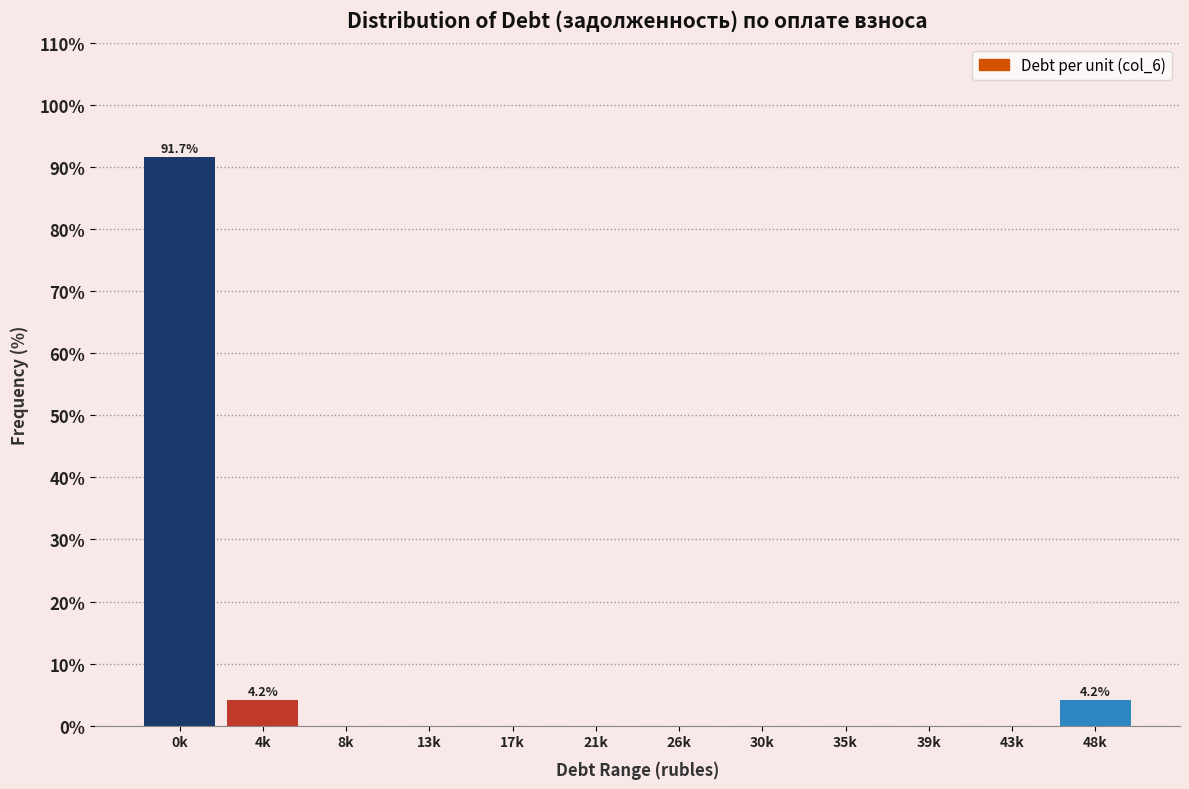

Reading left to right, list all the values displayed in this chart.

0k=91.7	4k=4.2	8k=0.0	13k=0.0	17k=0.0	21k=0.0	26k=0.0	30k=0.0	35k=0.0	39k=0.0	43k=0.0	48k=4.2